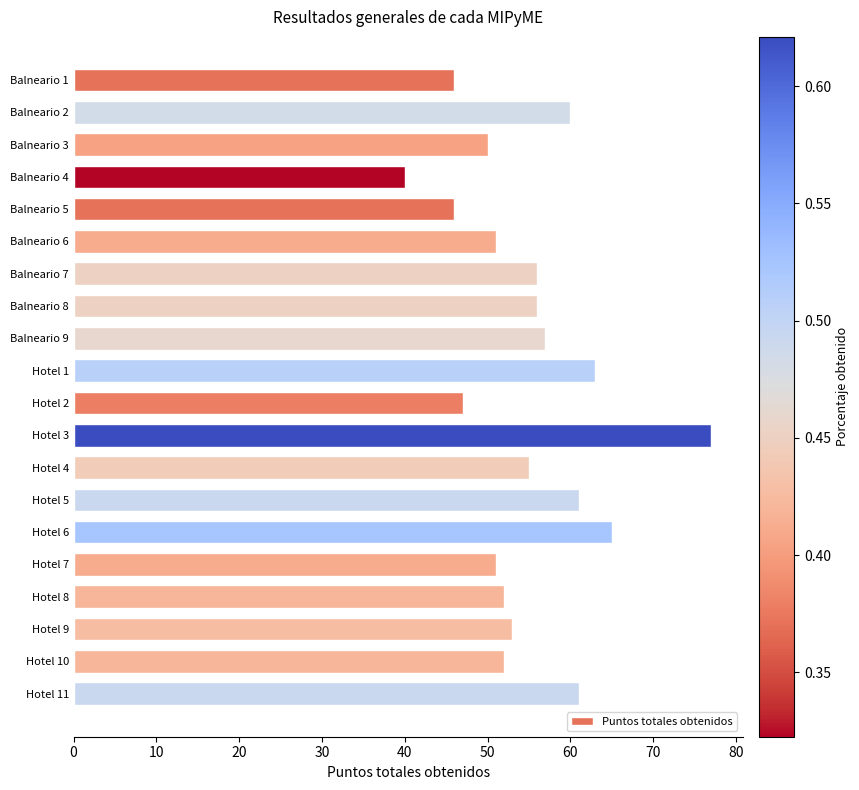

Which category has the highest value across all series?

Hotel 3